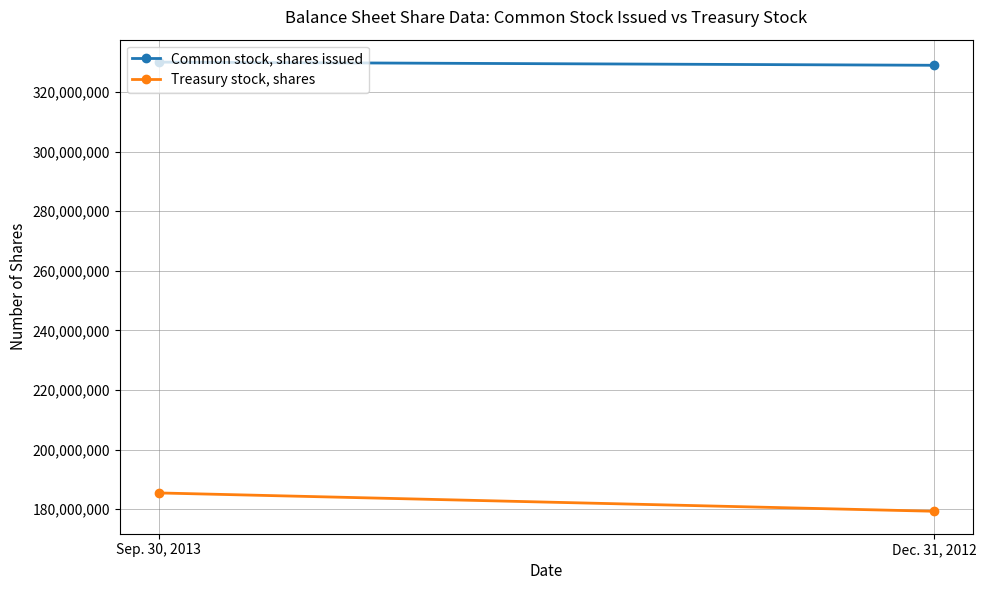

How many values in the Common stock, shares issued series are below 330072784?

1